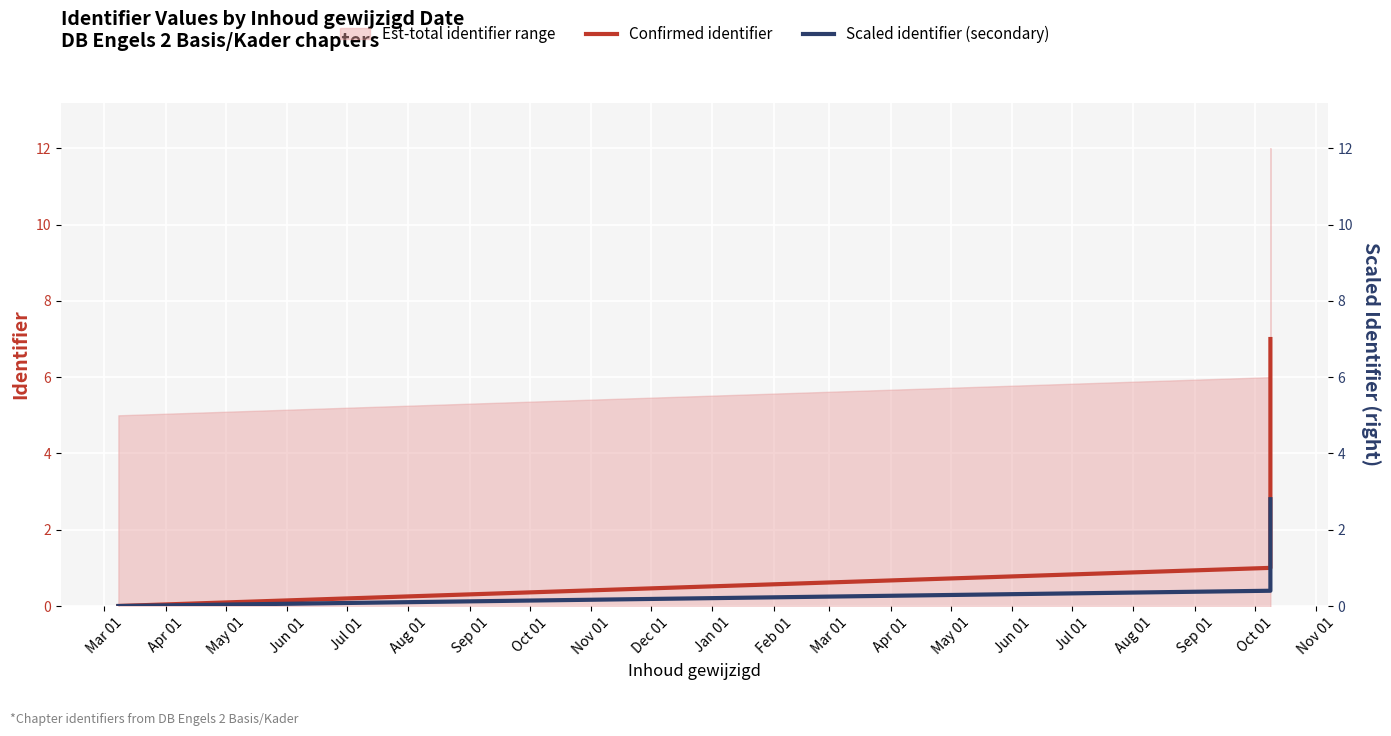

What is the difference between the maximum and minimum values in the Confirmed identifier series?

7.0